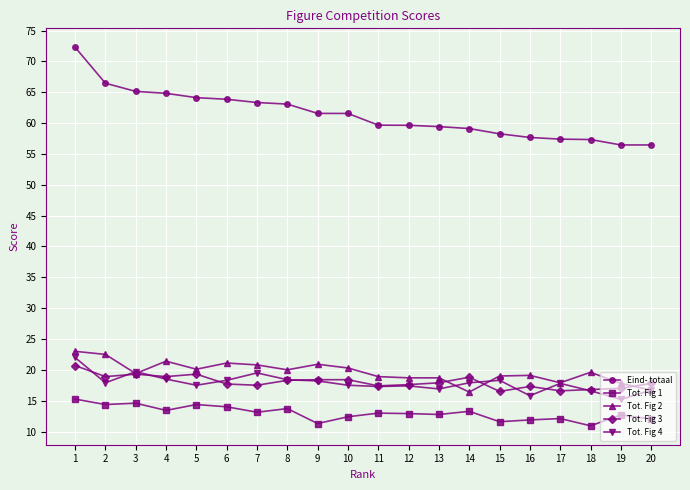

True or false: Eind- totaal and Tot. Fig 4 cross at least once.

False